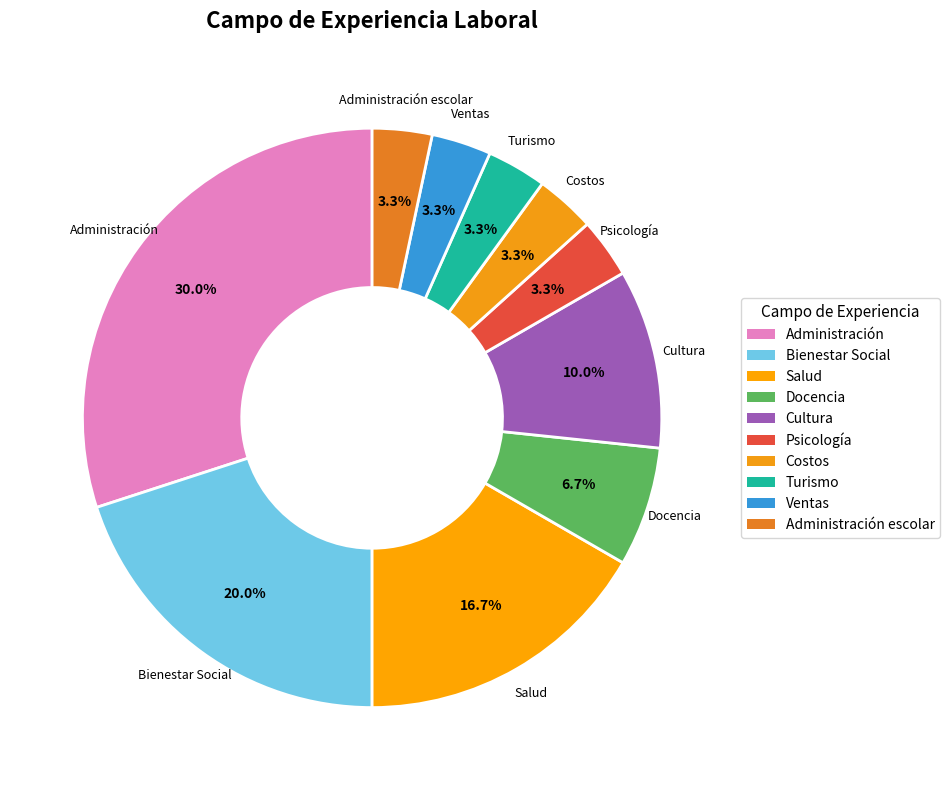

Rank the categories by value from highest to lowest.

Administración, Bienestar Social, Salud, Cultura, Docencia, Psicología, Costos, Turismo, Ventas, Administración escolar